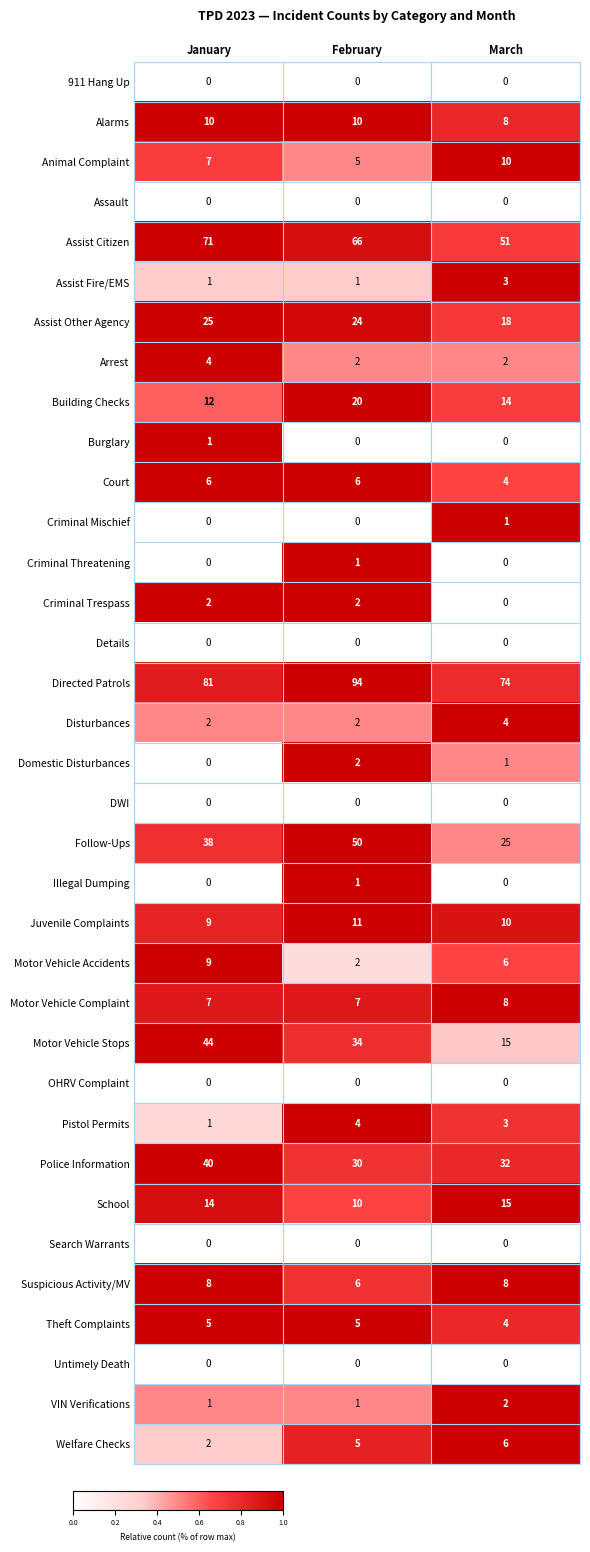

What is the difference between the second highest and minimum values in the Follow-Ups series?

13